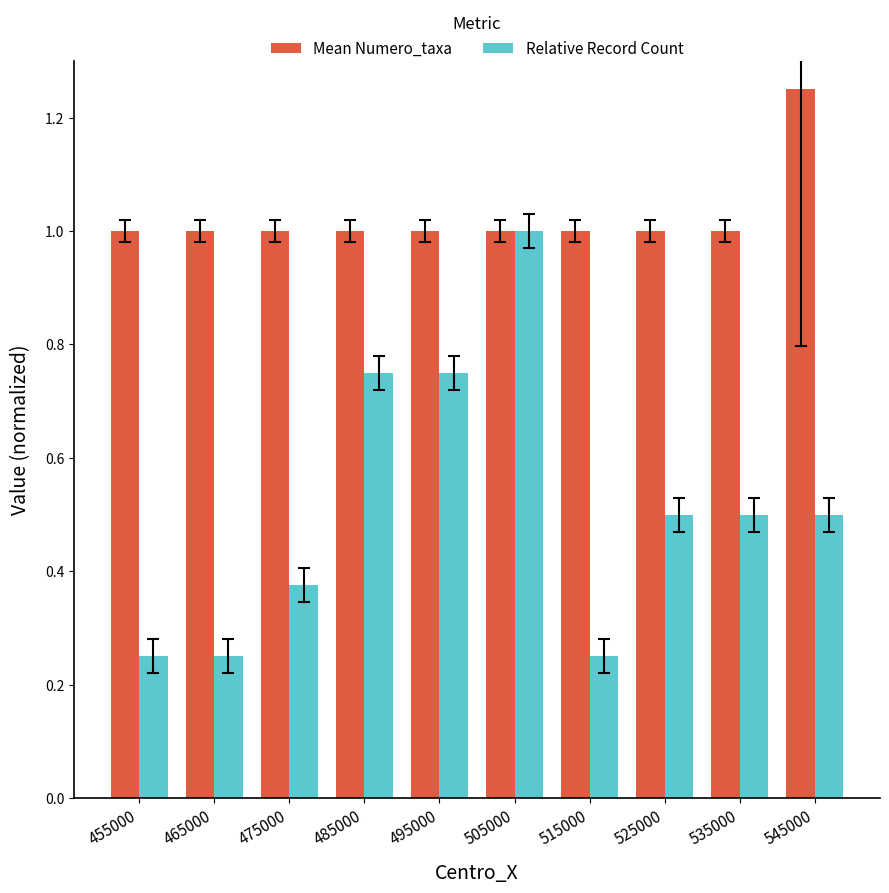

Rank the series at 475000 from highest to lowest value.

Mean Numero_taxa, Relative Record Count